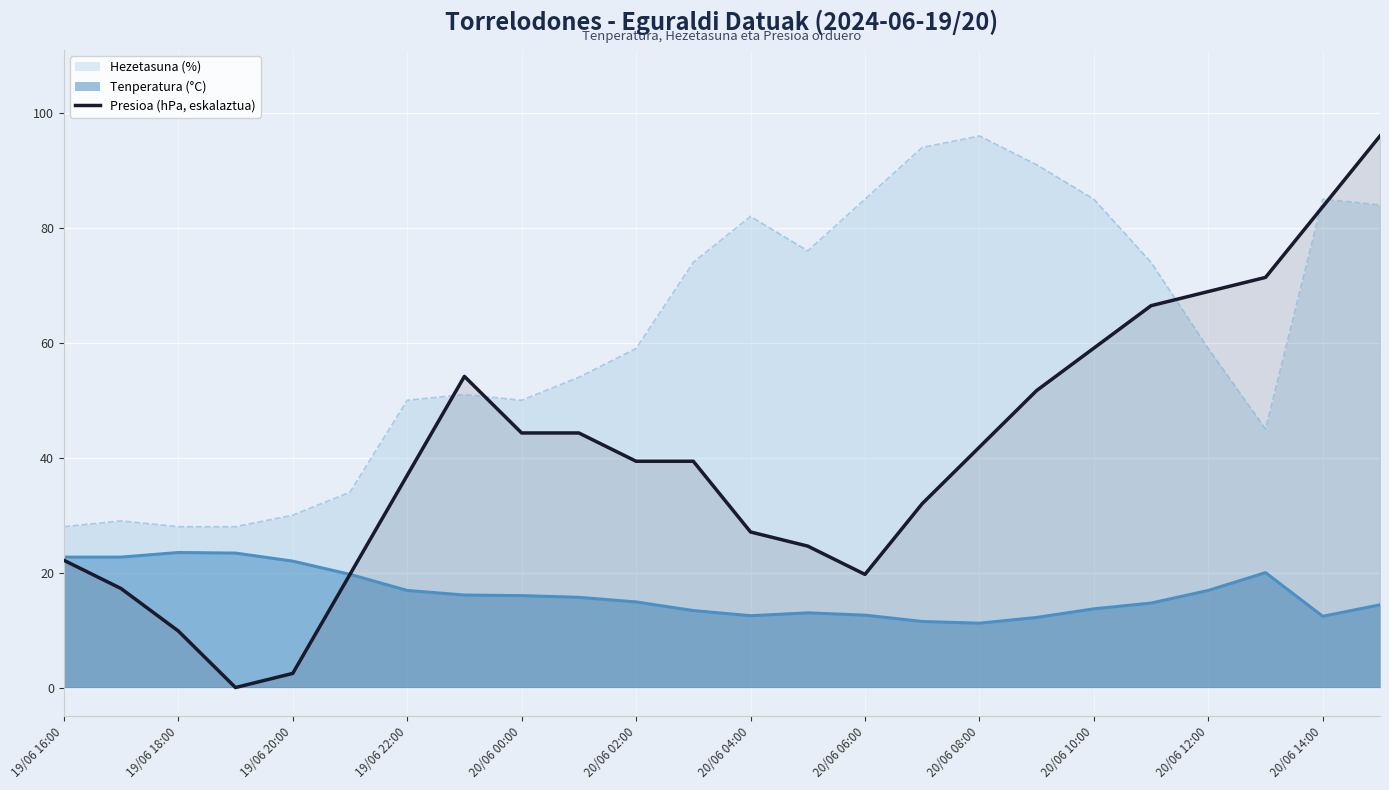

Which series has the largest range (max minus min)?

Presioa (hPa, eskalaztua)